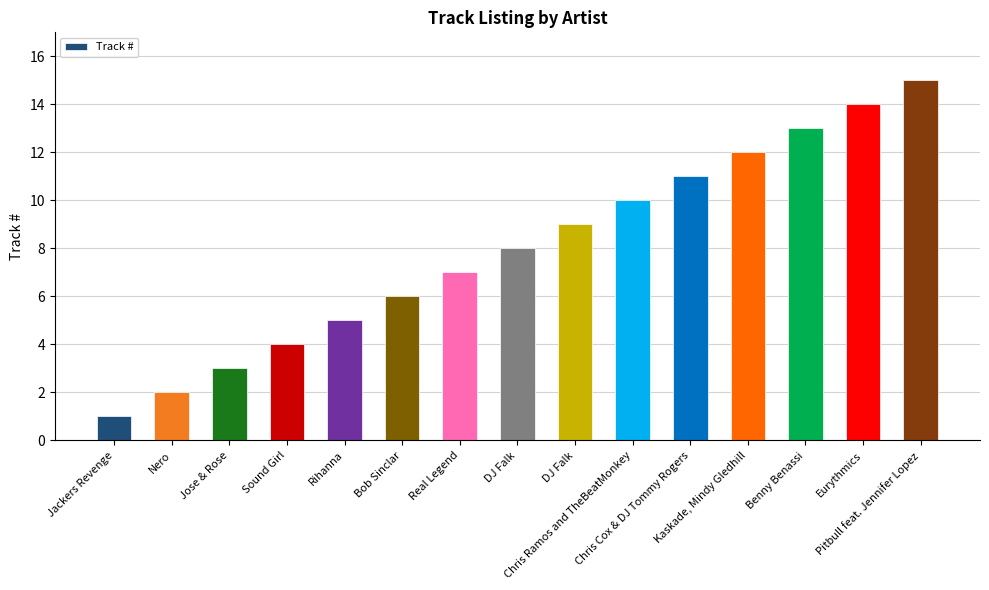

Does the chart contain stacked bars?

No